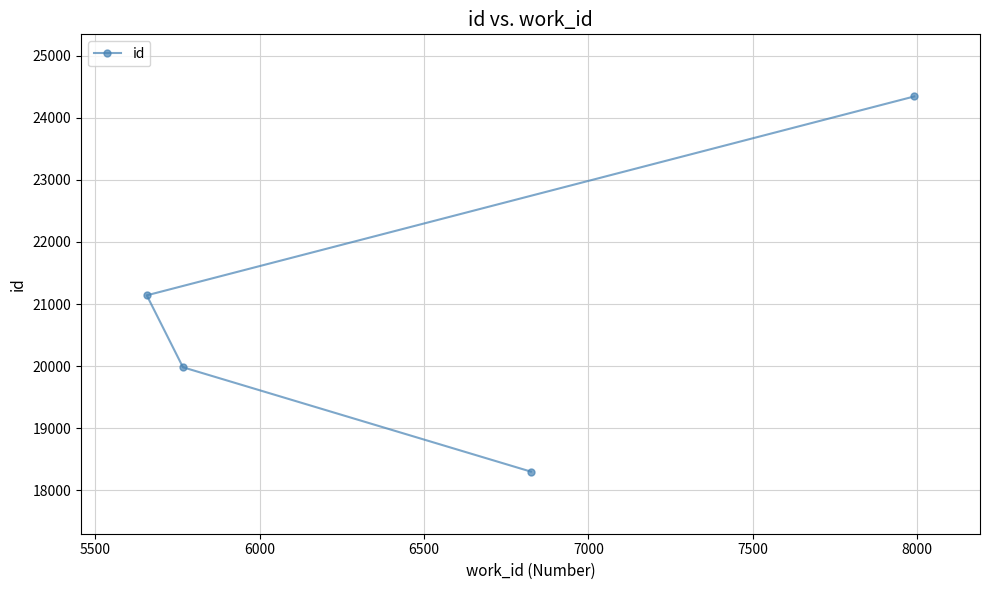

What is the sum of all values?

83766